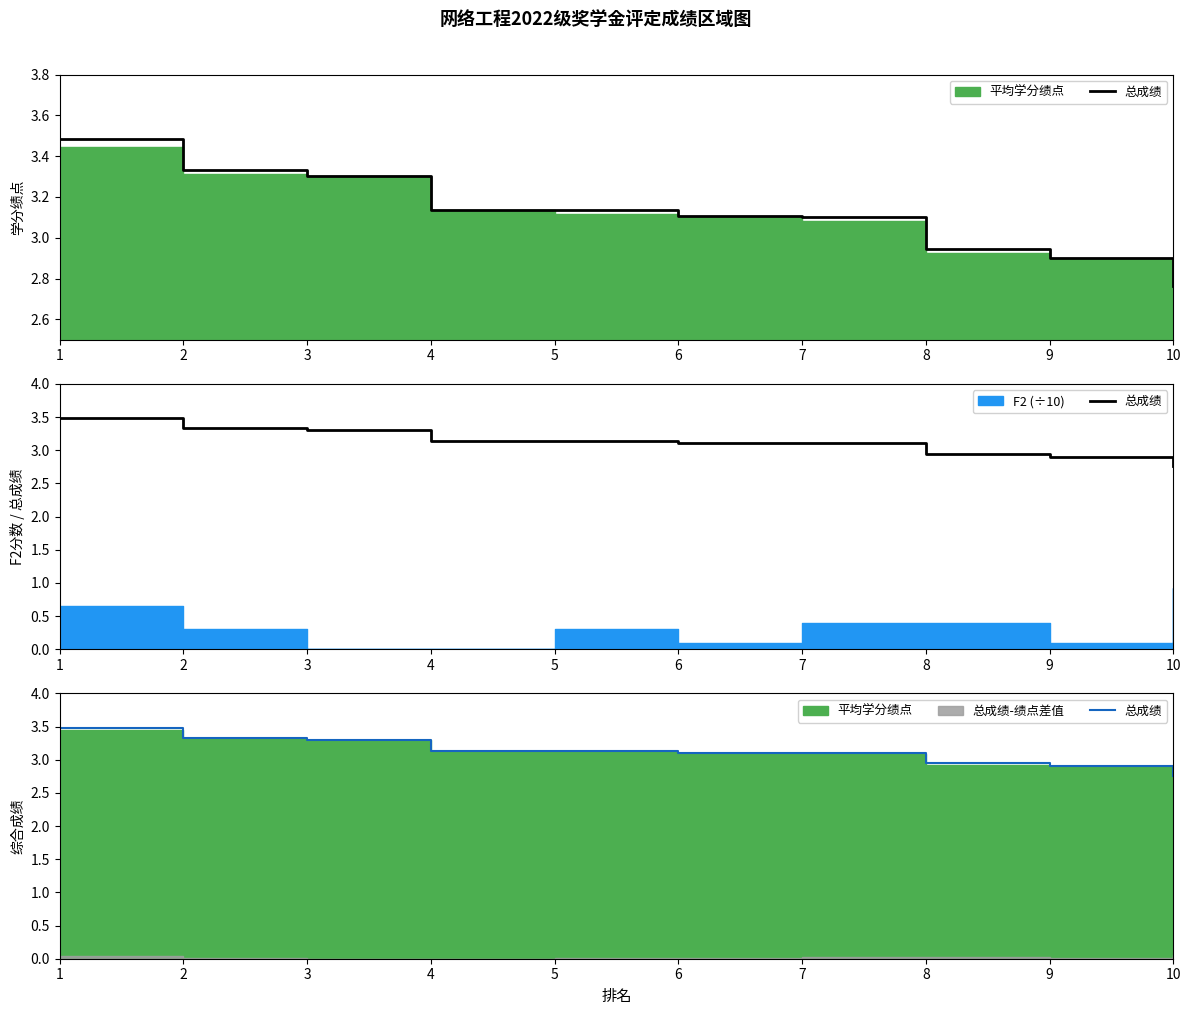

Which has a higher value, 10 or 9?

9